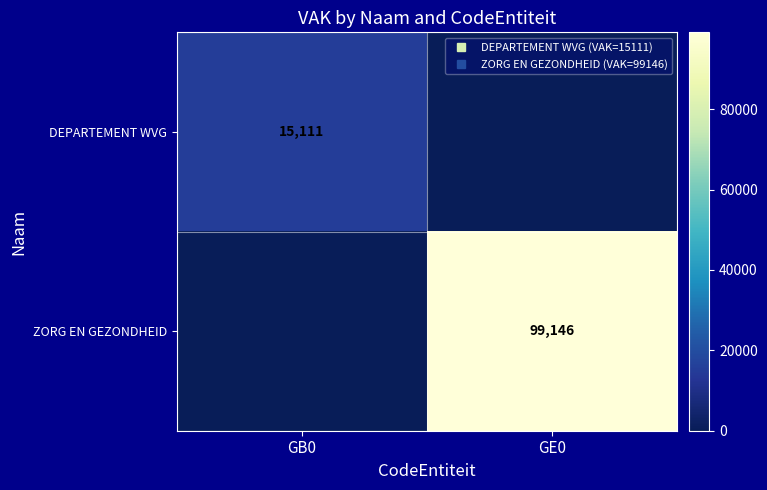

What is the sum of the ZORG EN GEZONDHEID values at GB0 and GE0?

99146